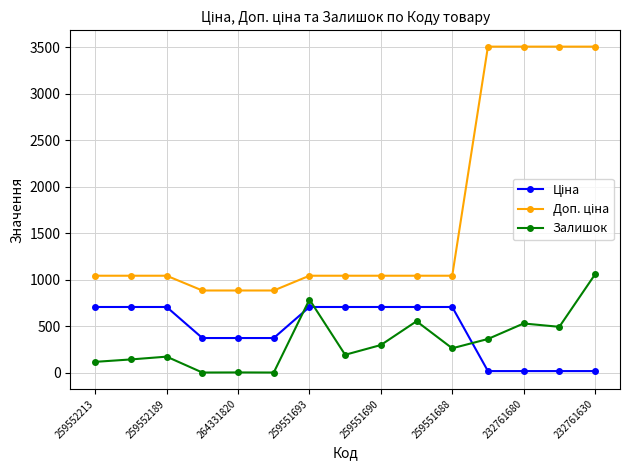

What is the difference between the maximum and minimum values in the Залишок series?

1056.0